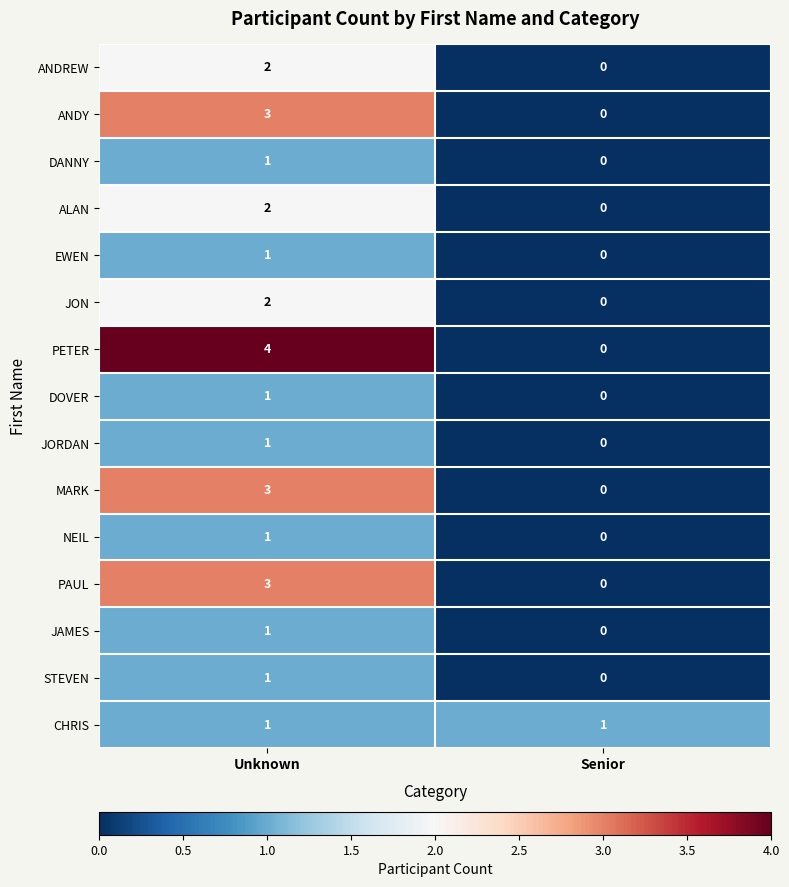

Reading left to right, transcribe all the data shown in this chart.

ANDREW: 2	0
ANDY: 3	0
DANNY: 1	0
ALAN: 2	0
EWEN: 1	0
JON: 2	0
PETER: 4	0
DOVER: 1	0
JORDAN: 1	0
MARK: 3	0
NEIL: 1	0
PAUL: 3	0
JAMES: 1	0
STEVEN: 1	0
CHRIS: 1	1